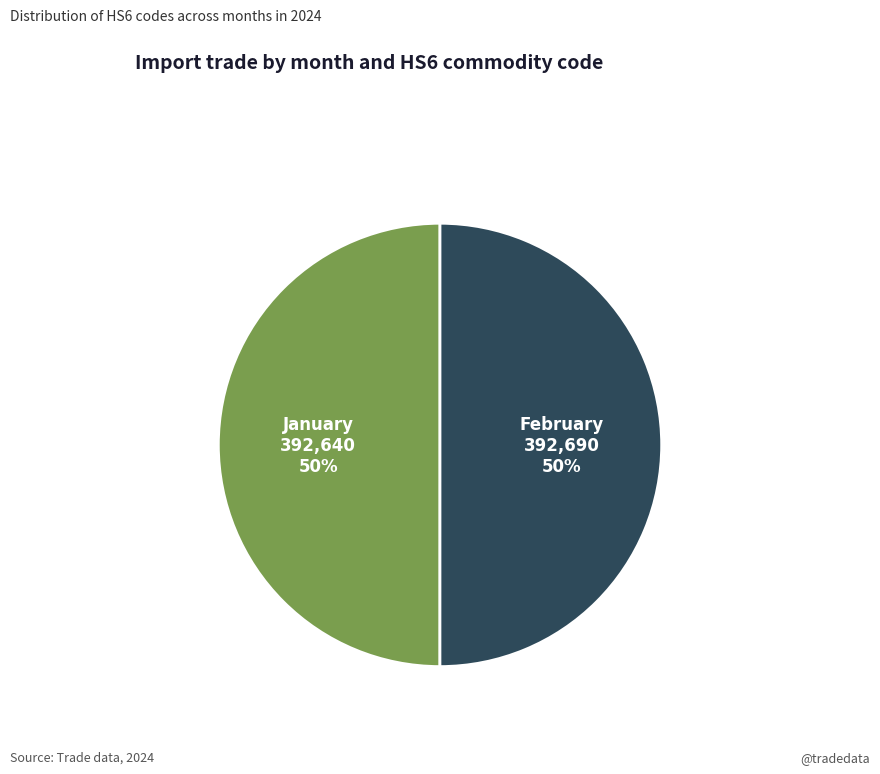

To the nearest percent, what percentage of the pie is January?

50%